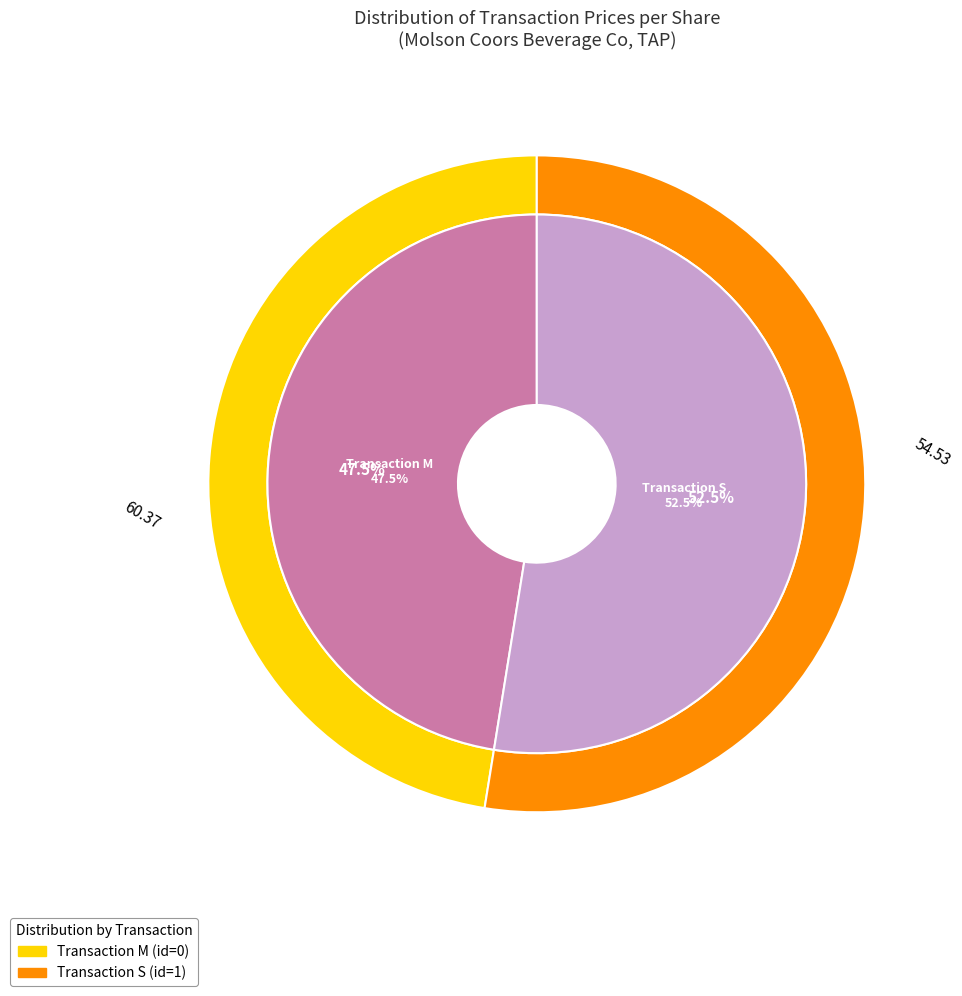

What portion of the pie excludes 1?

47.5%